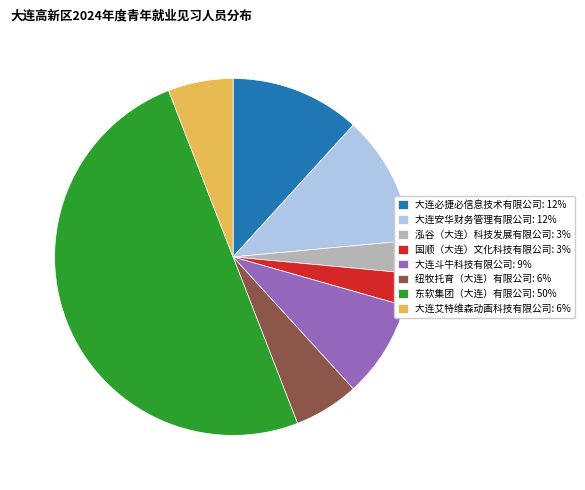

Is it true that 国顺（大连）文化科技有限公司 is 13% of the pie?

False